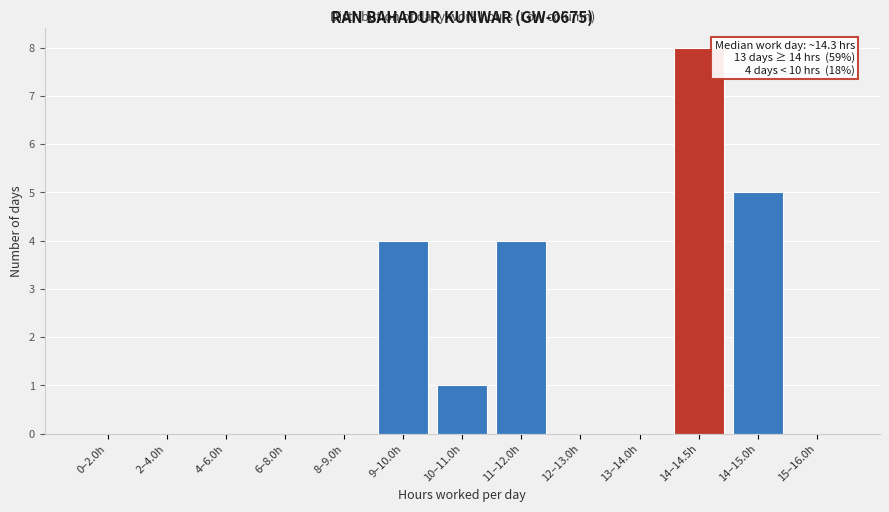

Reading right to left, what are all the values shown in this chart?

15–16.0h=0	14–15.0h=5	14–14.5h=8	13–14.0h=0	12–13.0h=0	11–12.0h=4	10–11.0h=1	9–10.0h=4	8–9.0h=0	6–8.0h=0	4–6.0h=0	2–4.0h=0	0–2.0h=0